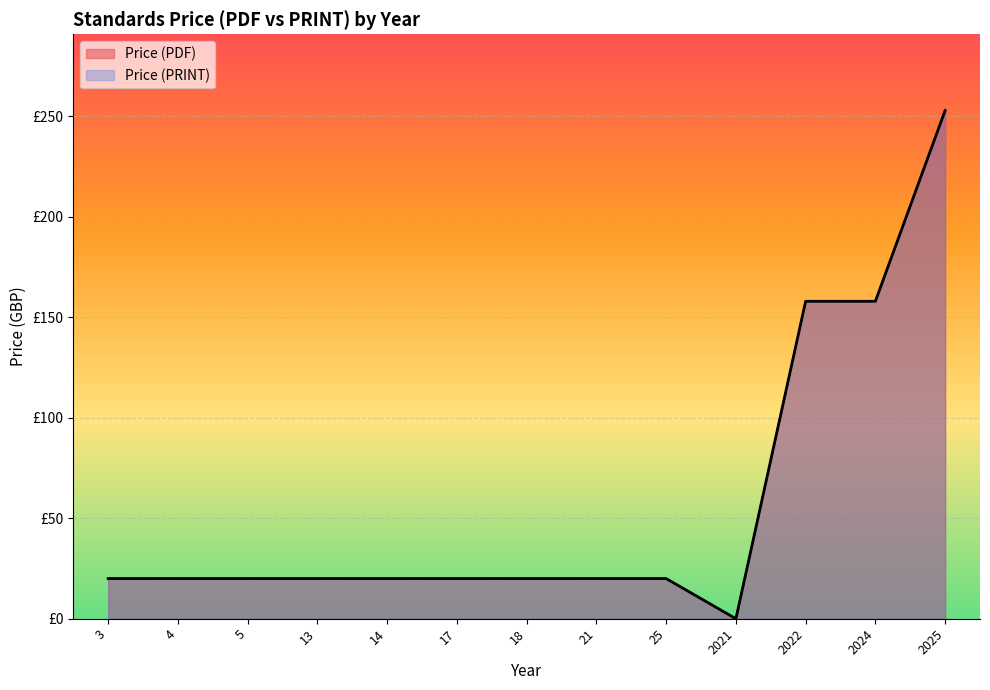

True or false: Price (PRINT) and Price (PDF) cross at least once.

False